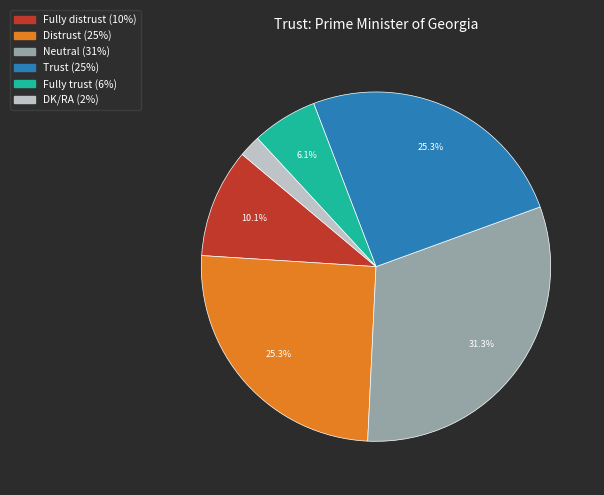

What percentage is the Trust slice, to the nearest percent?

25%